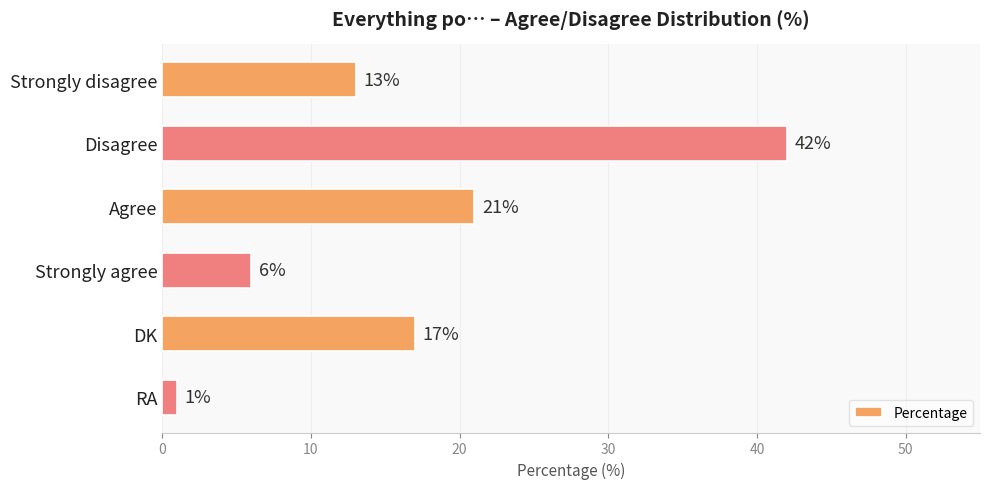

List the labels in order of value, smallest first.

RA, Strongly agree, Strongly disagree, DK, Agree, Disagree